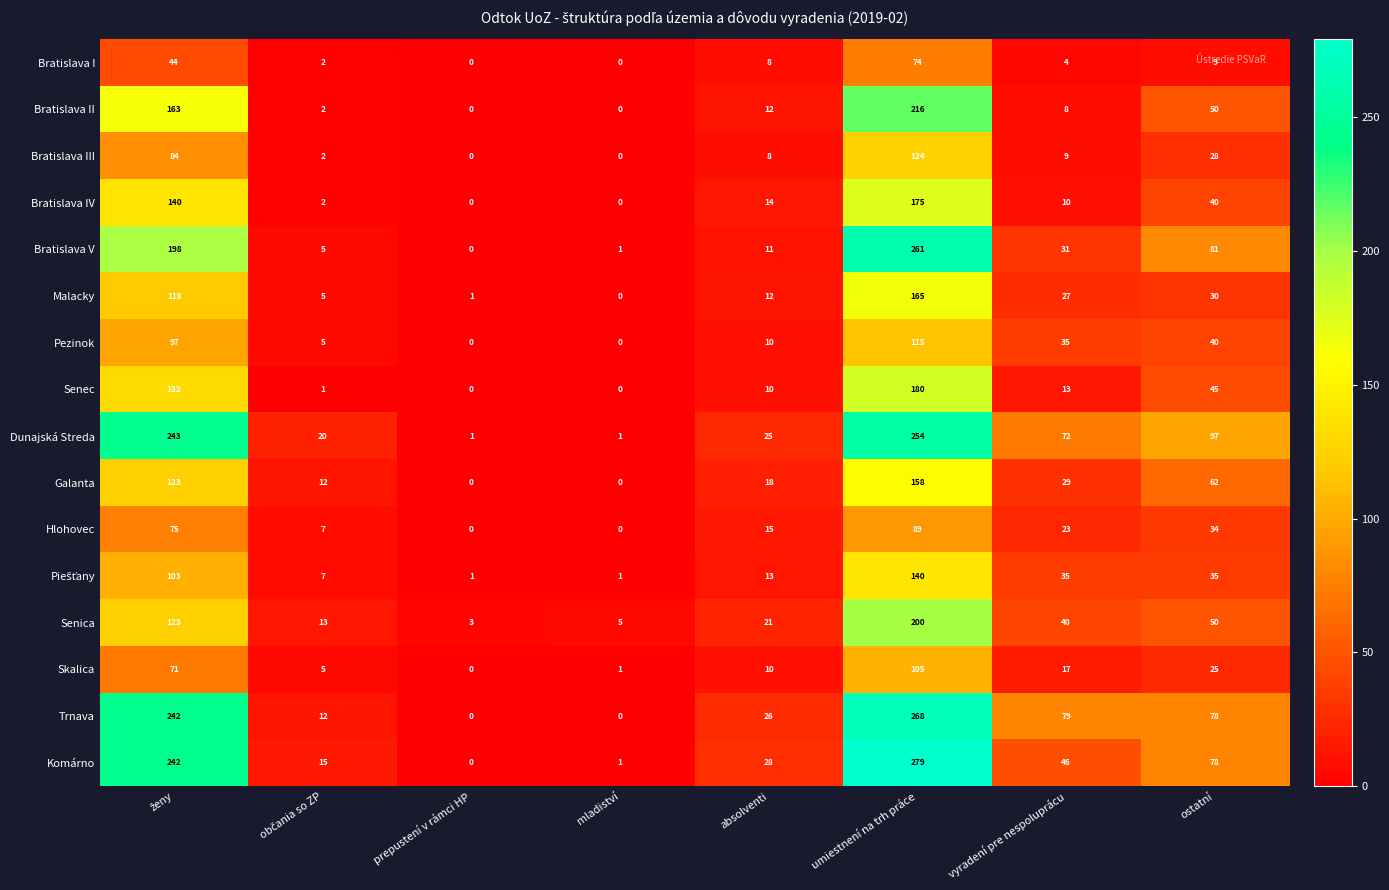

Which series has the largest total across all categories?

Dunajská Streda